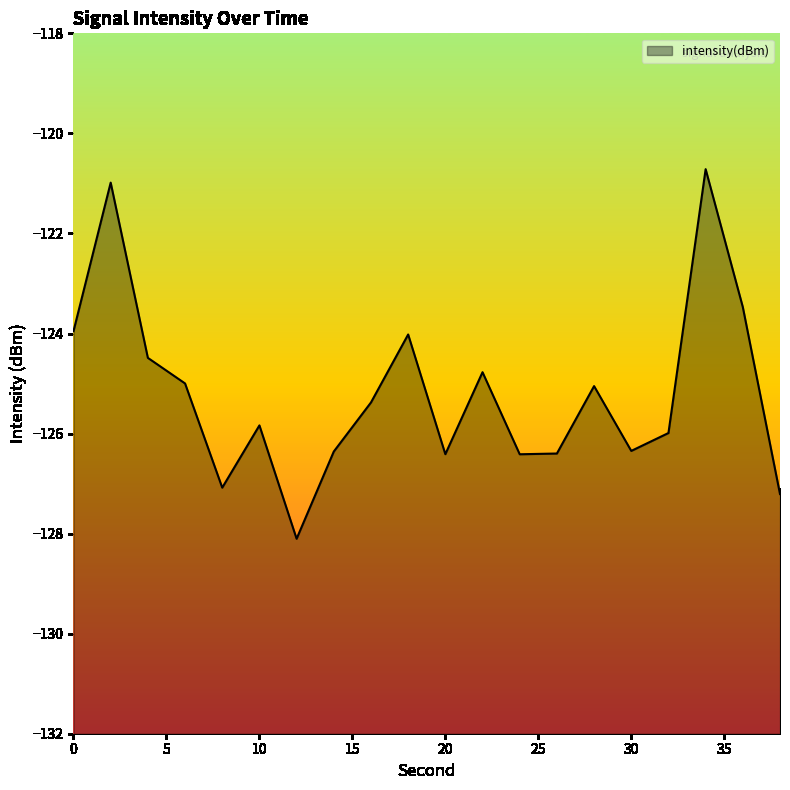

What is the difference between the values at 0 and 12?

4.1